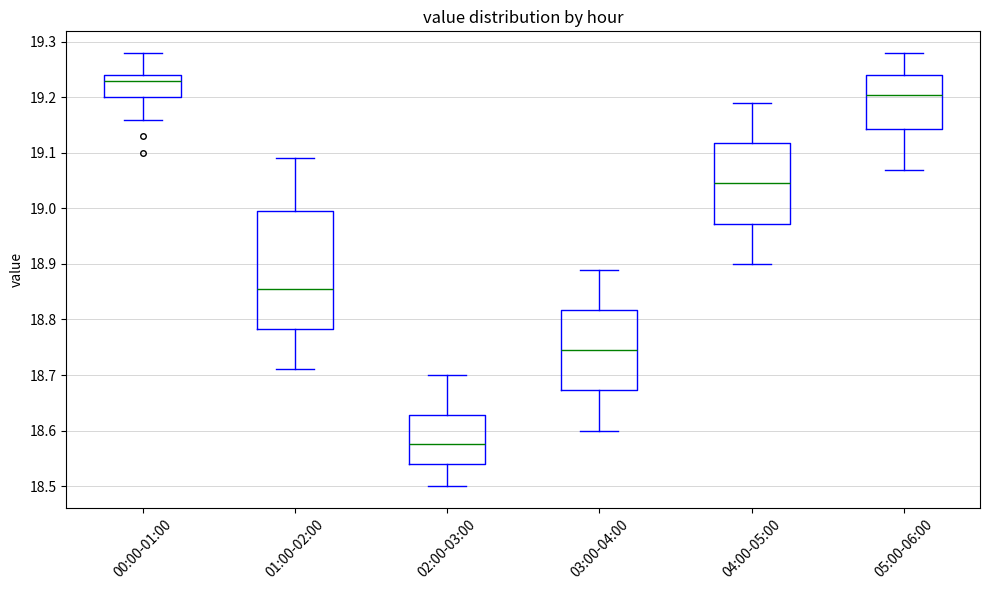

Where is the lower edge of the box for 04:00-05:00 on the y-axis? The values are not printed on the chart, so give them approximately, as read against the axis.

18.97